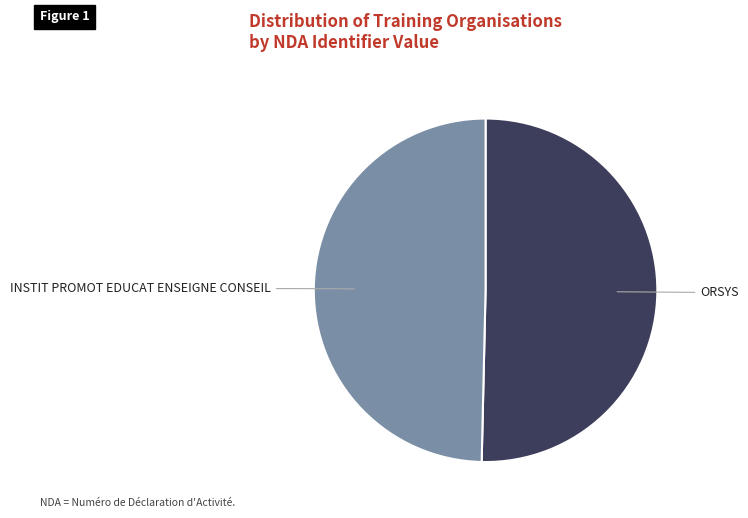

What is the majority slice?

ORSYS